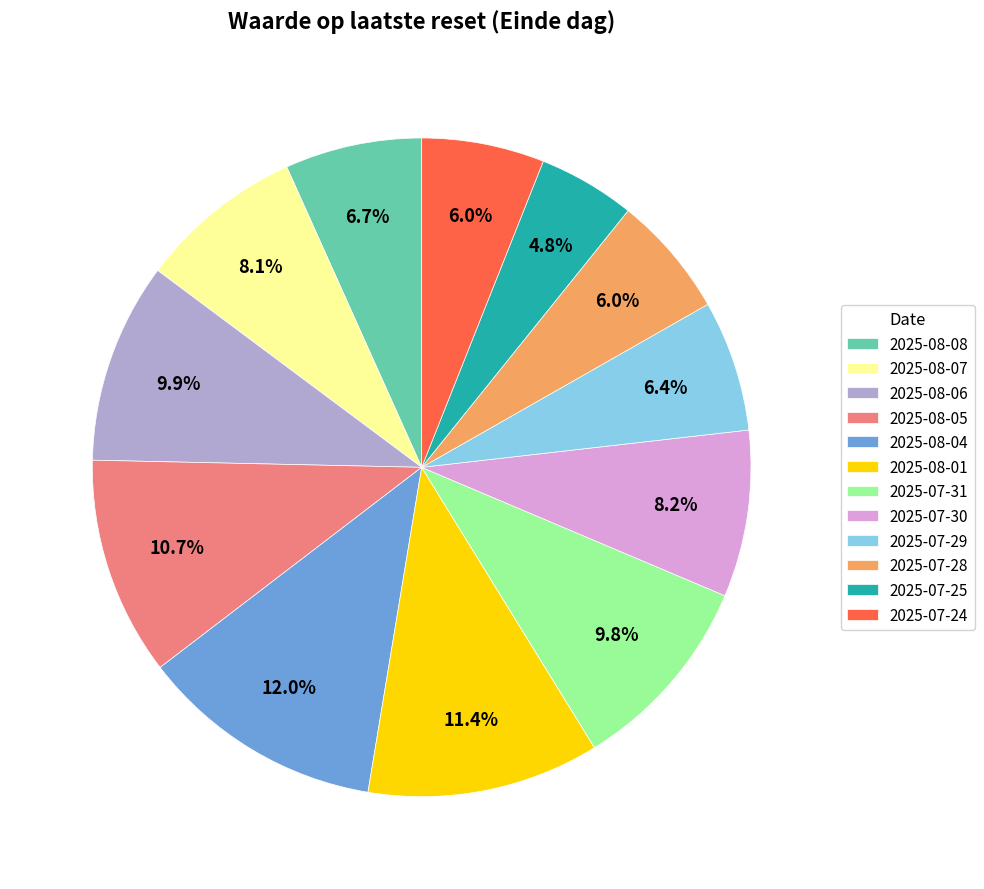

To the nearest percent, what is the average slice percentage?

8%